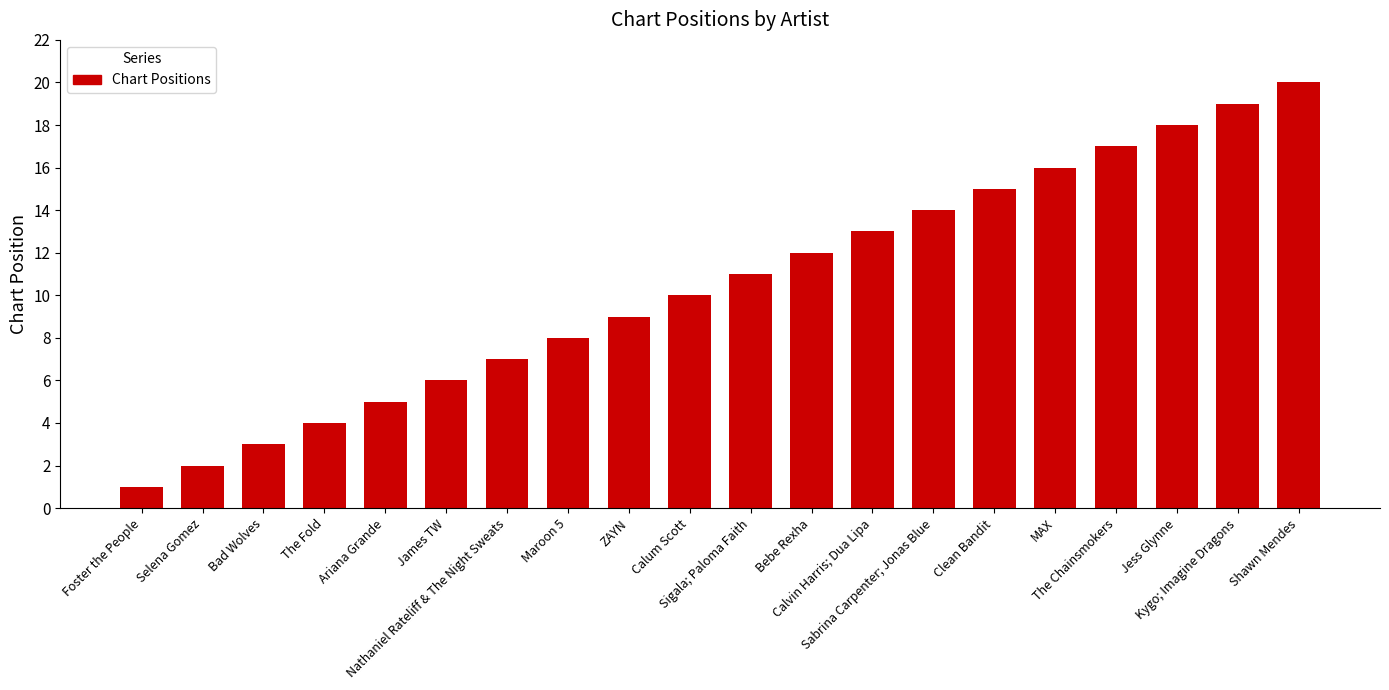

Reading left to right, list all the values displayed in this chart.

Foster the People=1	Selena Gomez=2	Bad Wolves=3	The Fold=4	Ariana Grande=5	James TW=6	Nathaniel Rateliff & The Night Sweats=7	Maroon 5=8	ZAYN=9	Calum Scott=10	Sigala; Paloma Faith=11	Bebe Rexha=12	Calvin Harris; Dua Lipa=13	Sabrina Carpenter; Jonas Blue=14	Clean Bandit=15	MAX=16	The Chainsmokers=17	Jess Glynne=18	Kygo; Imagine Dragons=19	Shawn Mendes=20